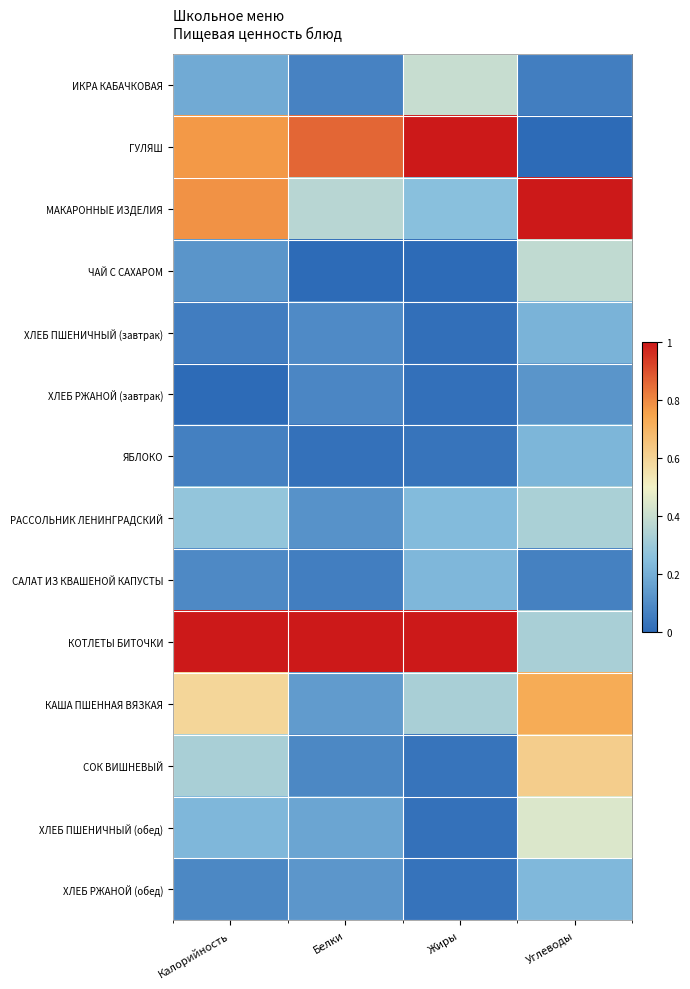

At which category is the sum across all series the highest?

Углеводы